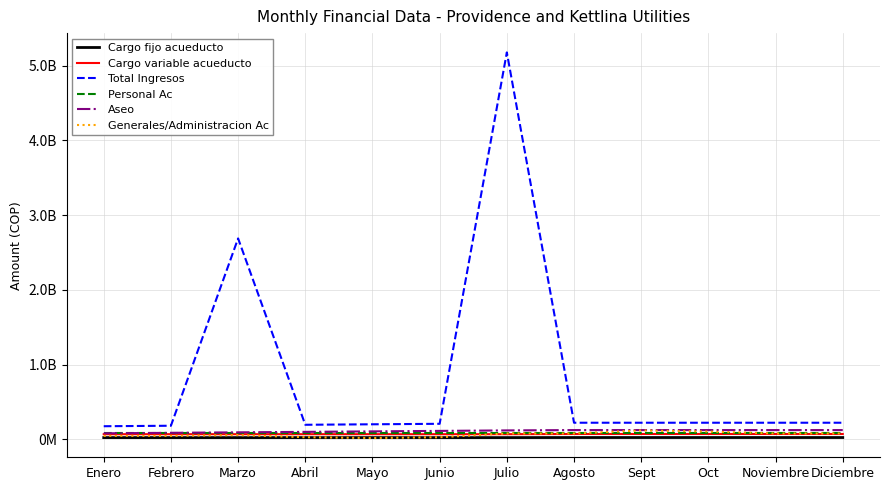

At which label is Personal Ac closest to 81283195?

Enero